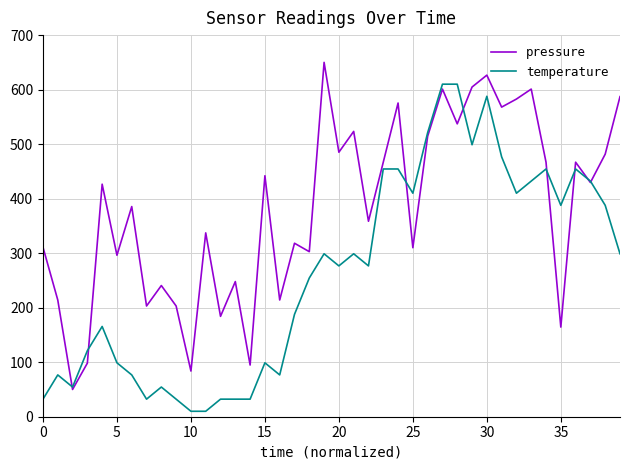

What is the lowest value of the pressure series?

50.0